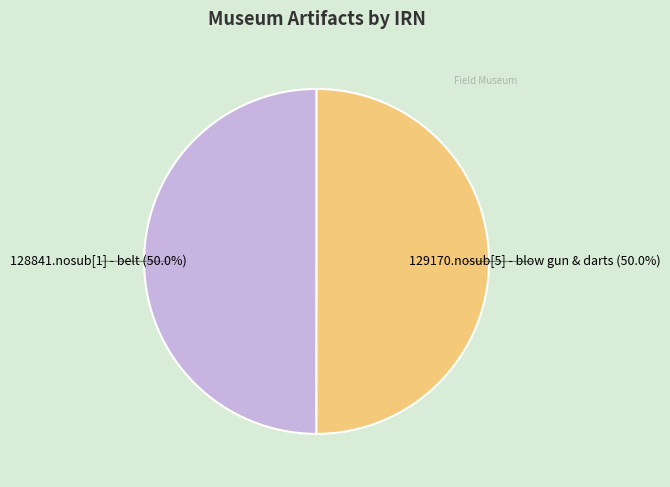

To the nearest percent, what portion does 129170.nosub[5] - blow gun & darts represent?

50%